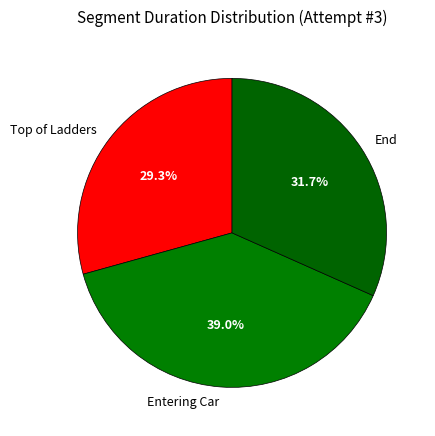

To the nearest percent, what percentage of the pie is Entering Car?

39%